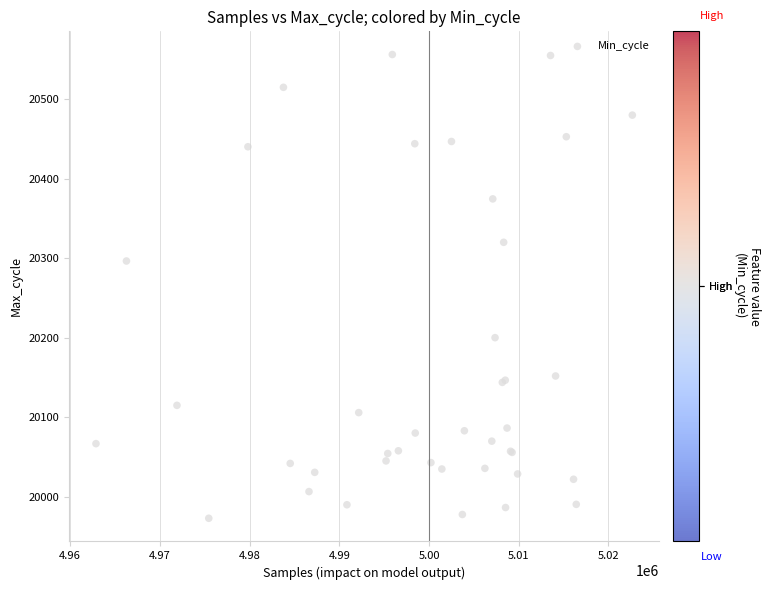

What Y value in the scatter plot is closest to 20264?

20296.5